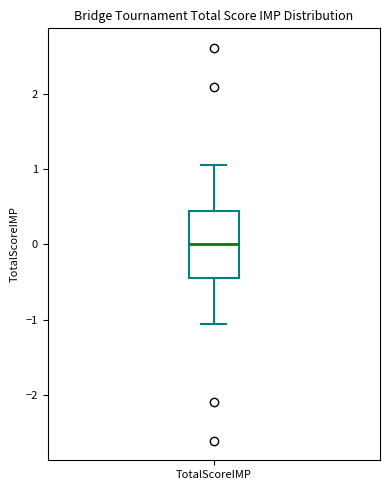

Read this box plot against the y-axis: the position of the median line, the range covered by the box, and the ends of both whiskers. The values are not printed on the chart, so give them approximately, as read against the axis.

median 0.0, box -0.4 to 0.4, whiskers -1.1 to 1.1